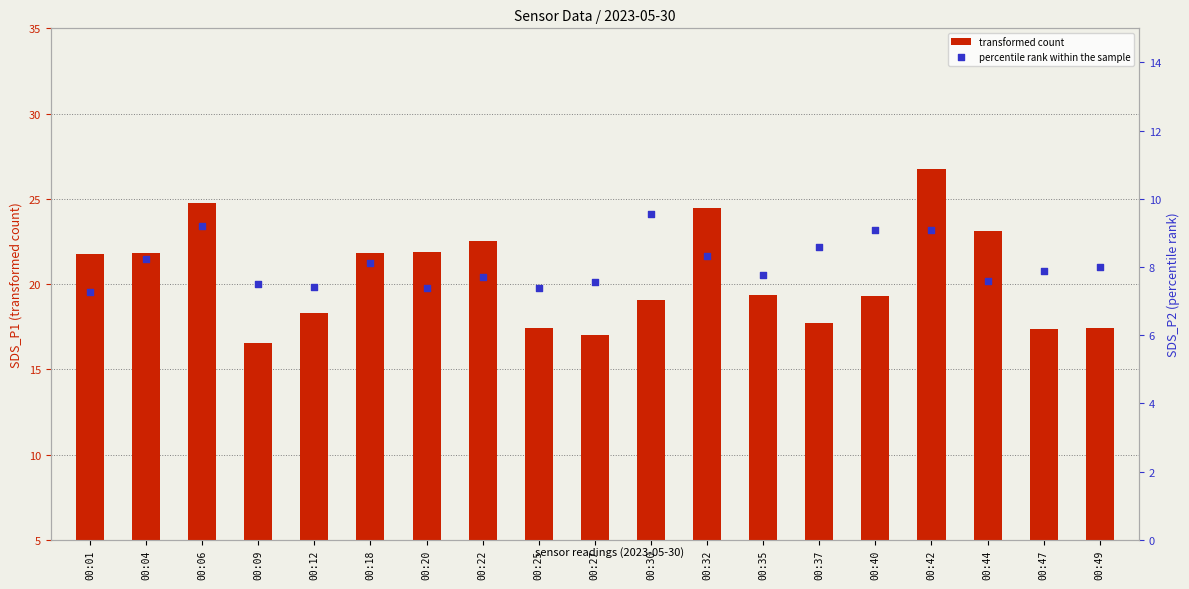

What are all the series names shown in the legend?

transformed count, percentile rank within the sample